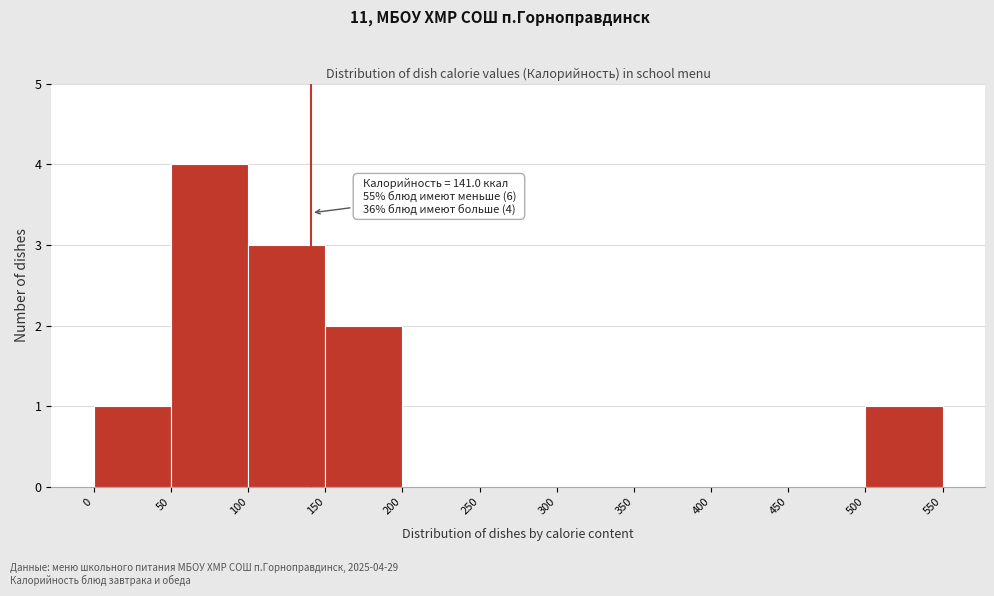

Which range on the x-axis has the tallest bar?

50 to 100